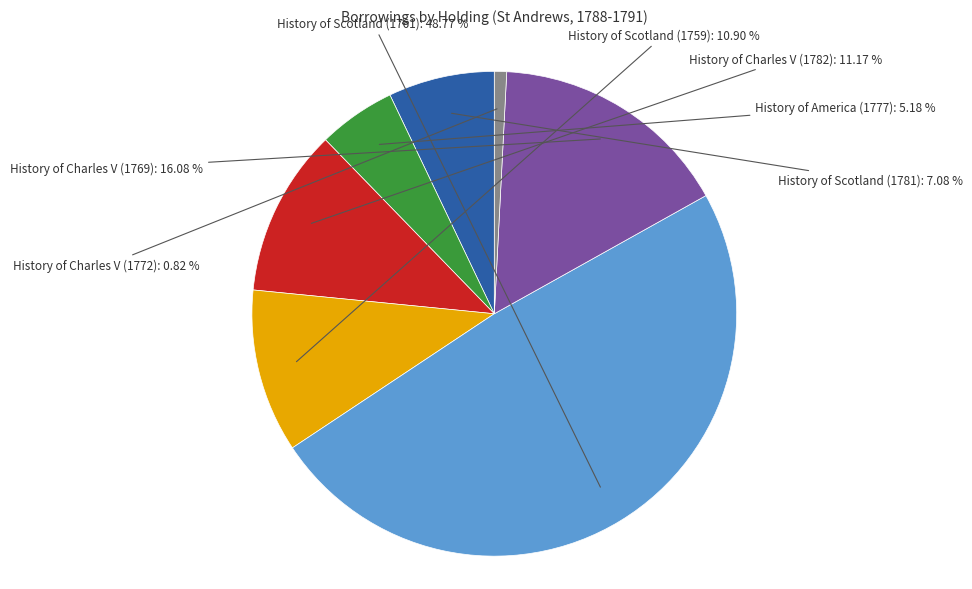

Does any single category account for the majority?

No